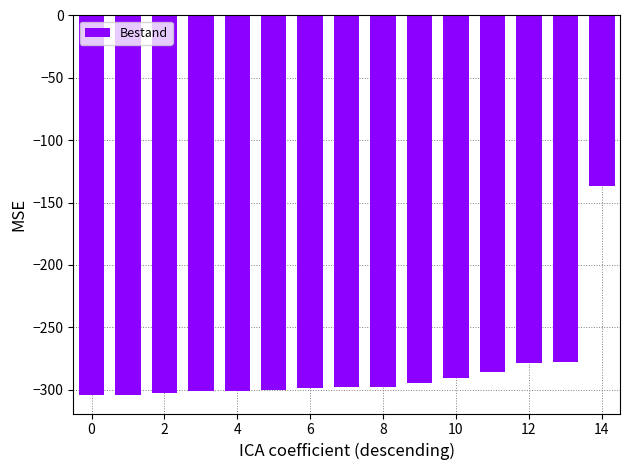

What is the difference between the maximum and minimum values?

167